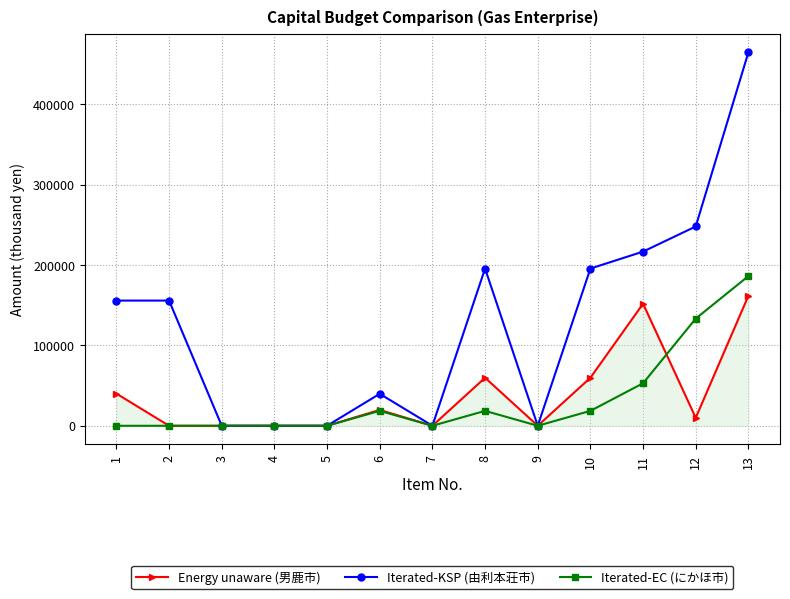

Rank the series by their maximum value, from lowest to highest.

Energy unaware (男鹿市), Iterated-EC (にかほ市), Iterated-KSP (由利本荘市)